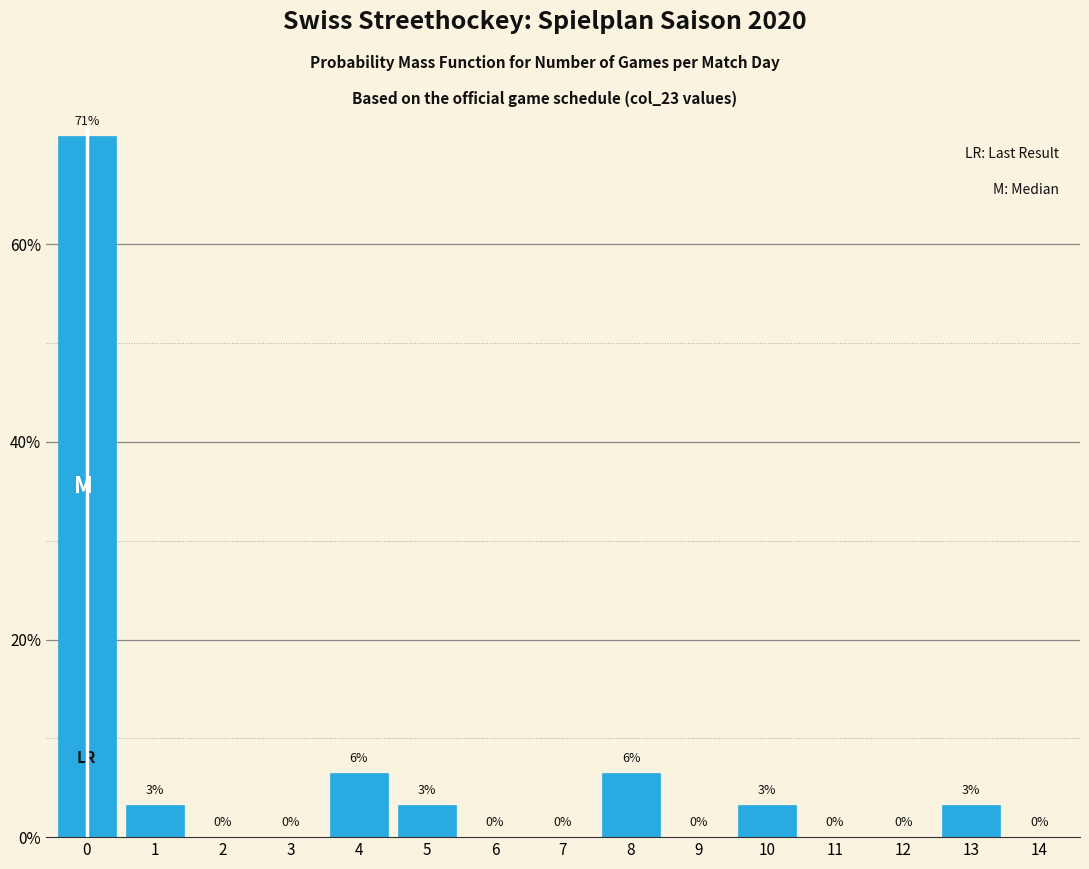

What is the greatest value displayed?

71.0